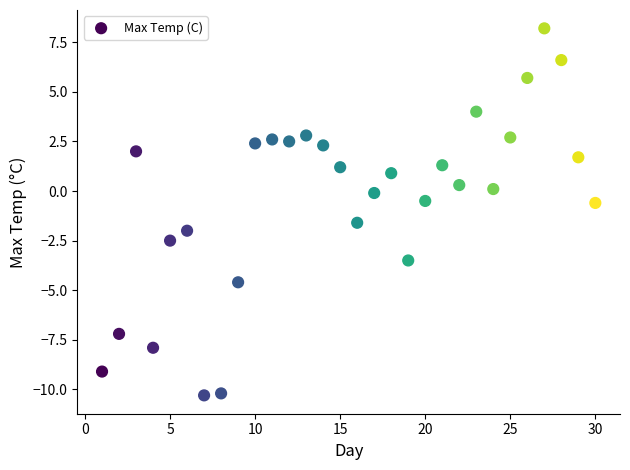

What is the range of X values (max minus min)?

29.0